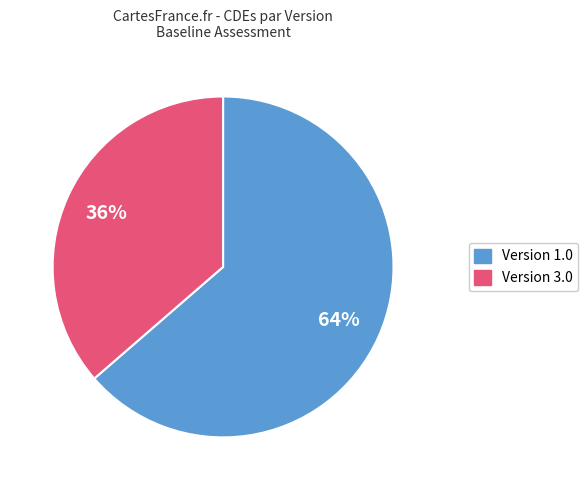

How many slices are in this pie chart?

2